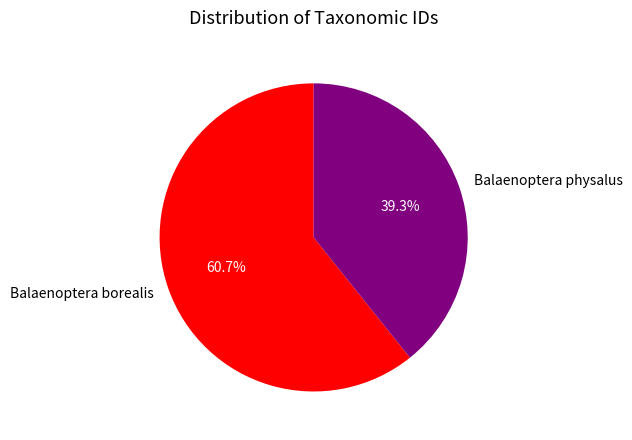

Which slice is the largest?

Balaenoptera borealis